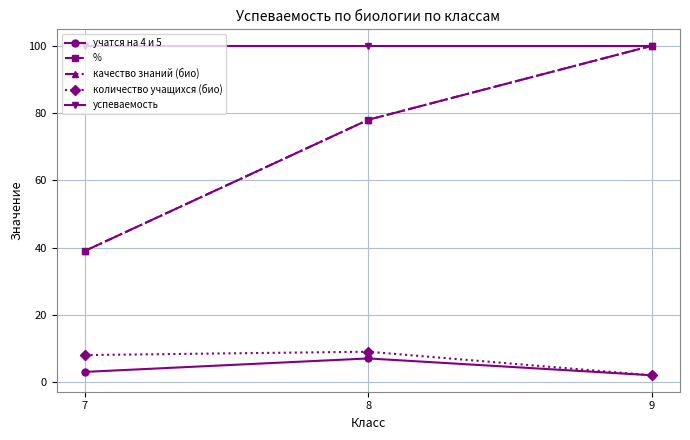

Reading right to left, list all the values displayed in this chart.

учатся на 4 и 5: 2	7	3
%: 100	78	39
качество знаний (био): 100	78	39
количество учащихся (био): 2	9	8
успеваемость: 100	100	100